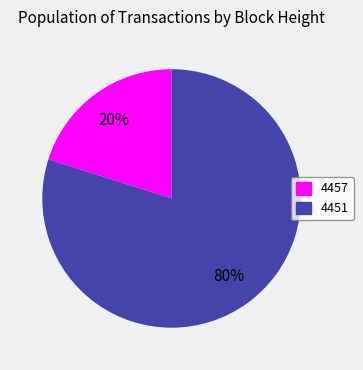

Is 4451 the majority of the pie?

Yes